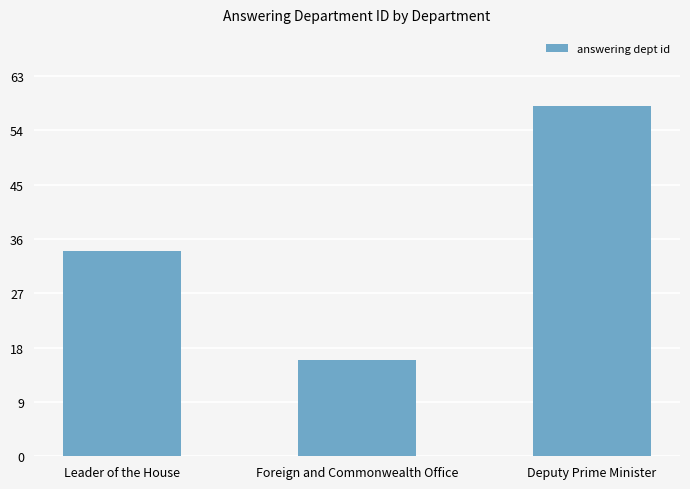

Count the number of data series in this chart.

1